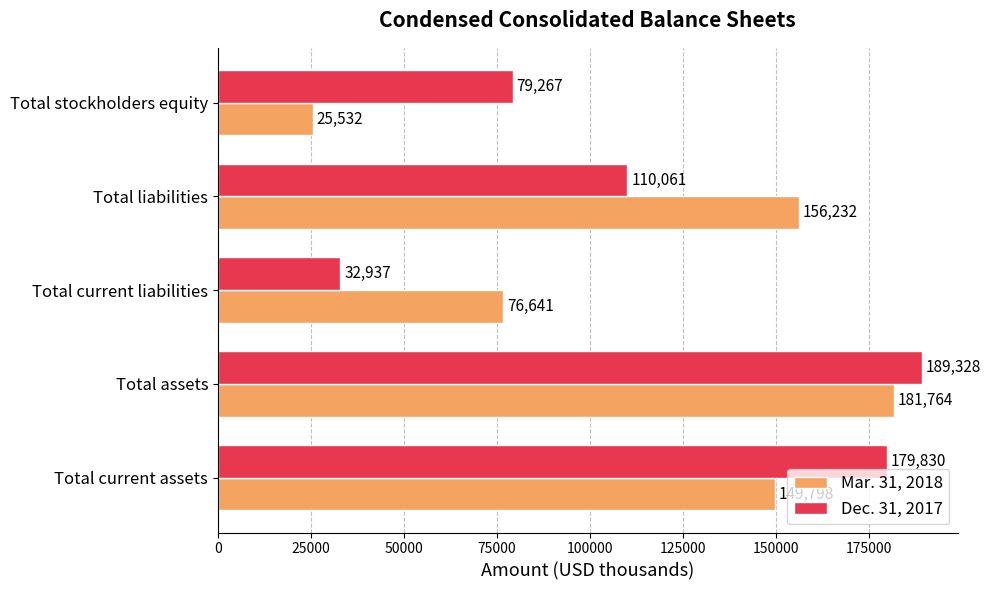

Is it true that Dec. 31, 2017 equals 110061 at Total liabilities?

True